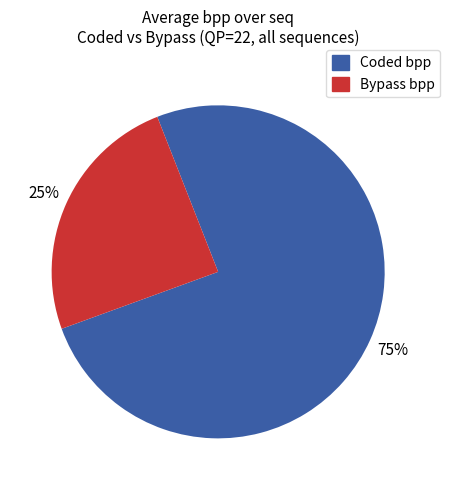

To the nearest percent, what is the average slice percentage?

50%